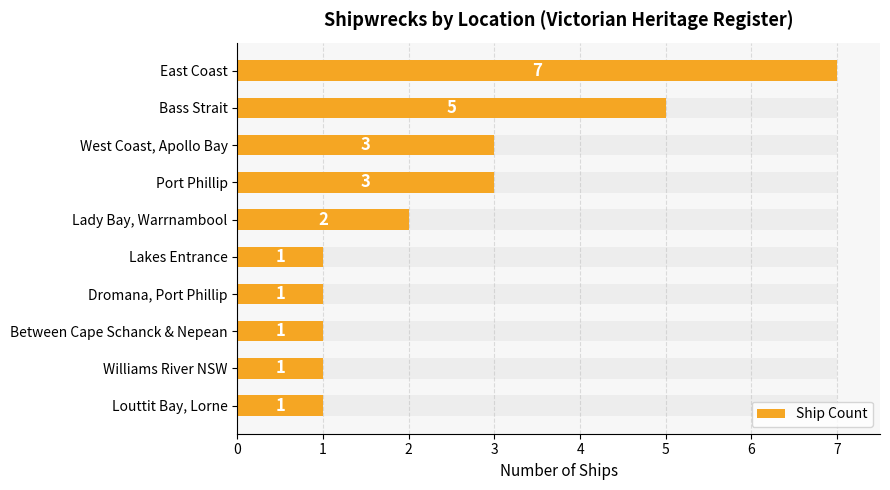

What is the value of the 2nd bar from the left?

5